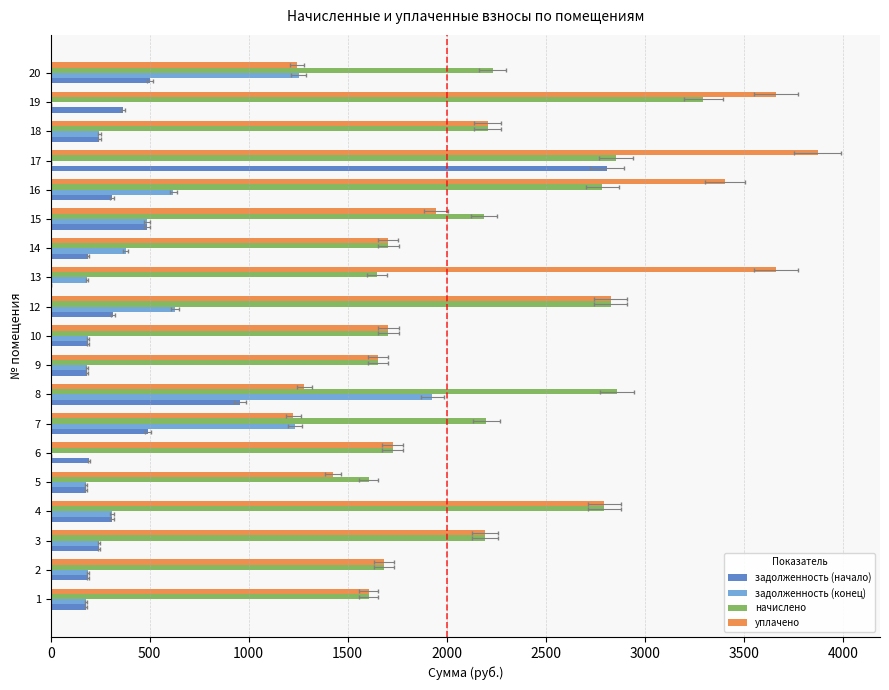

What is the value of the задолженность (конец) bar at the 3rd from the left?

243.9